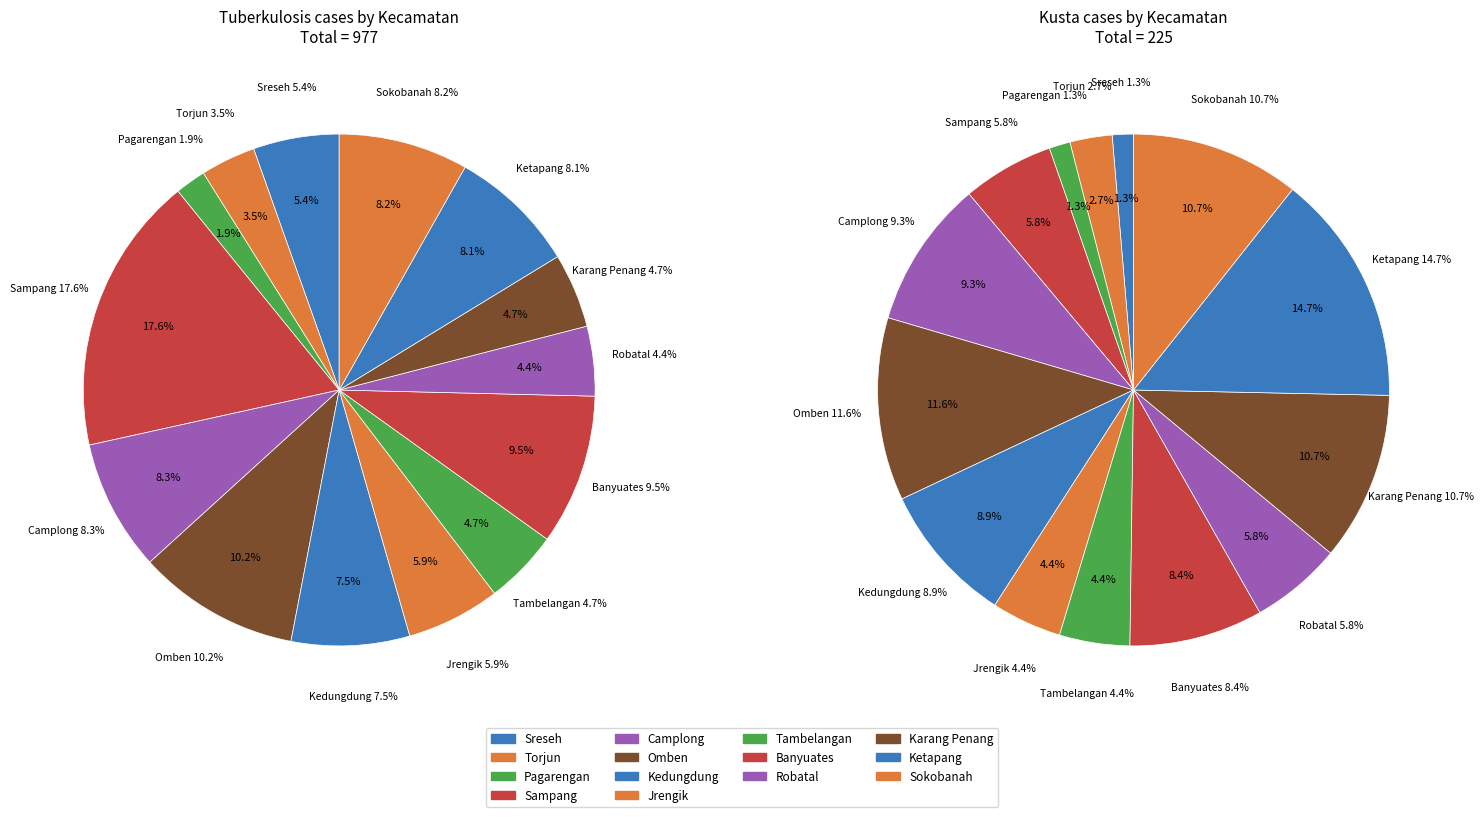

Between Torjun and Ketapang, which is larger?

Ketapang